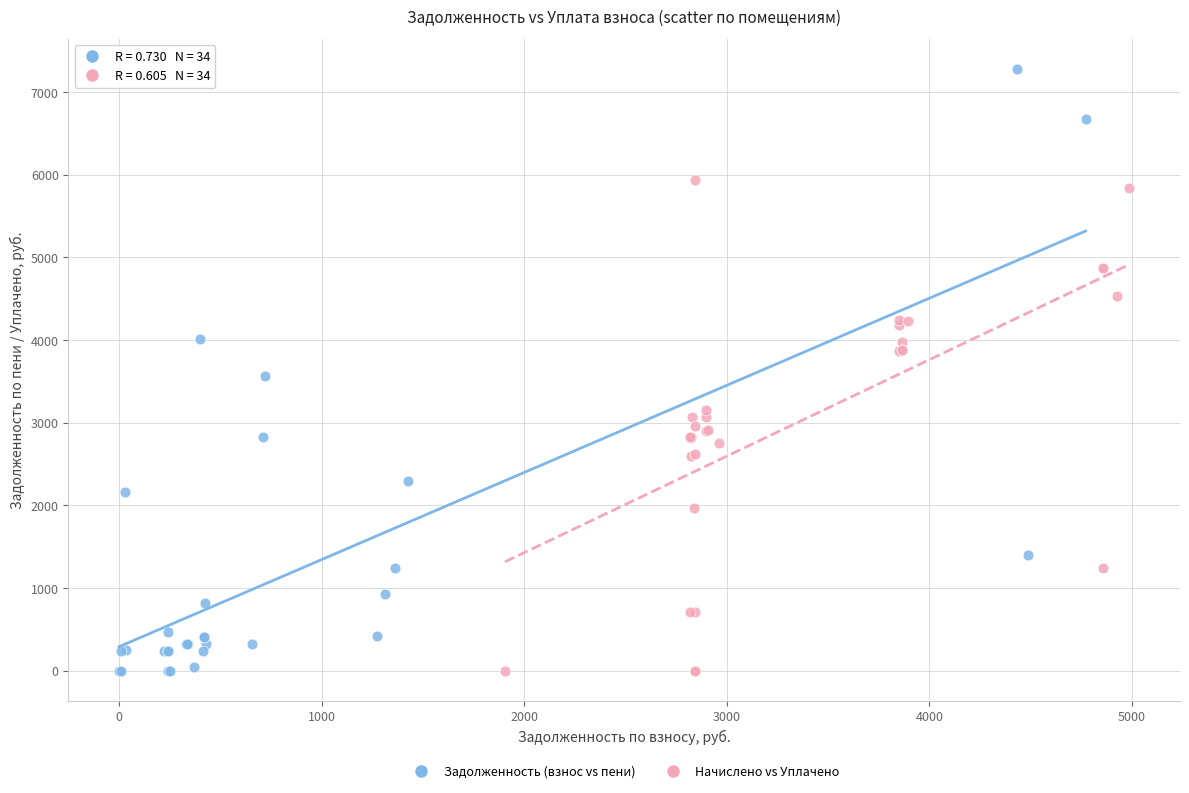

Which series contains the highest Y value?

Задолженность (взнос vs пени)